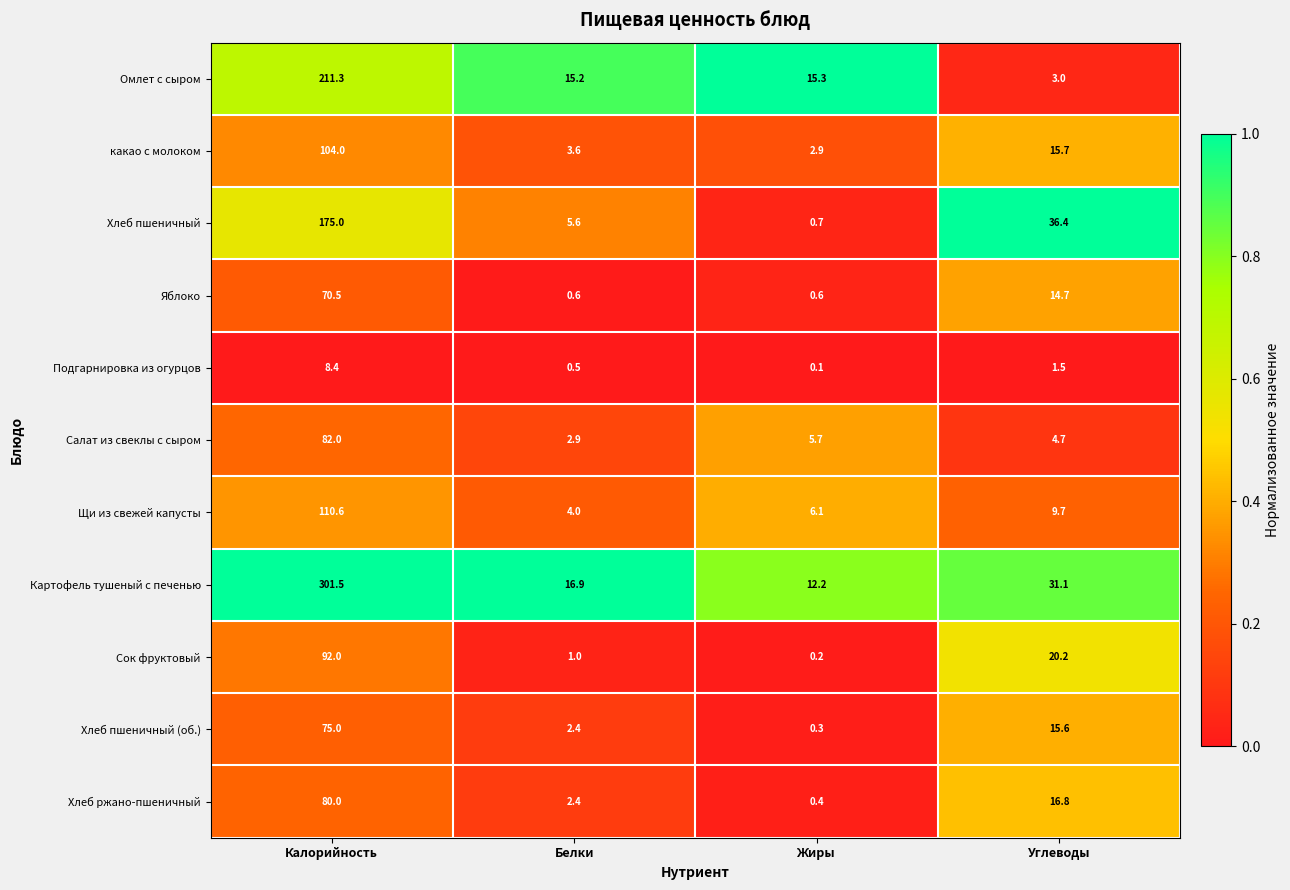

At how many categories does at least one series exceed 0?

4